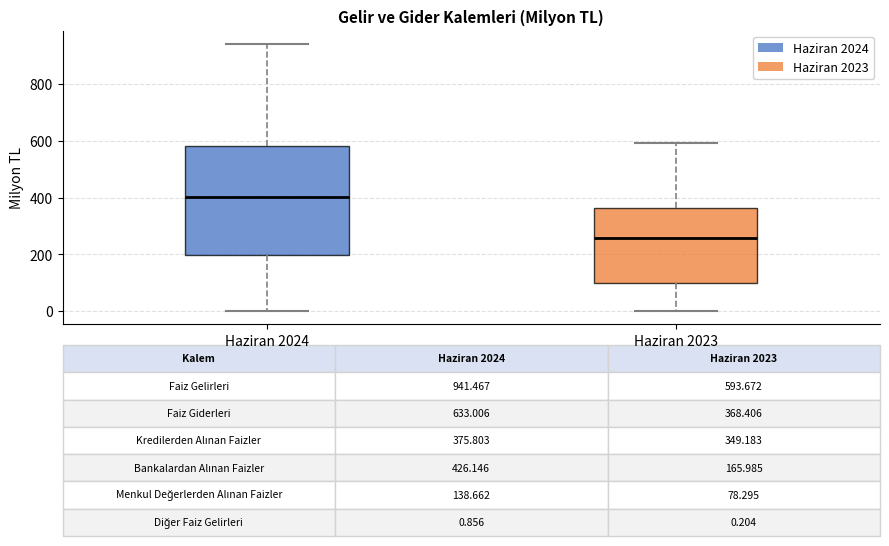

Which box's median line is the highest?

Haziran 2024